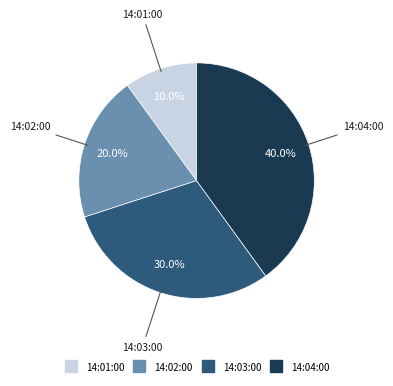

How many slices are in this pie chart?

4